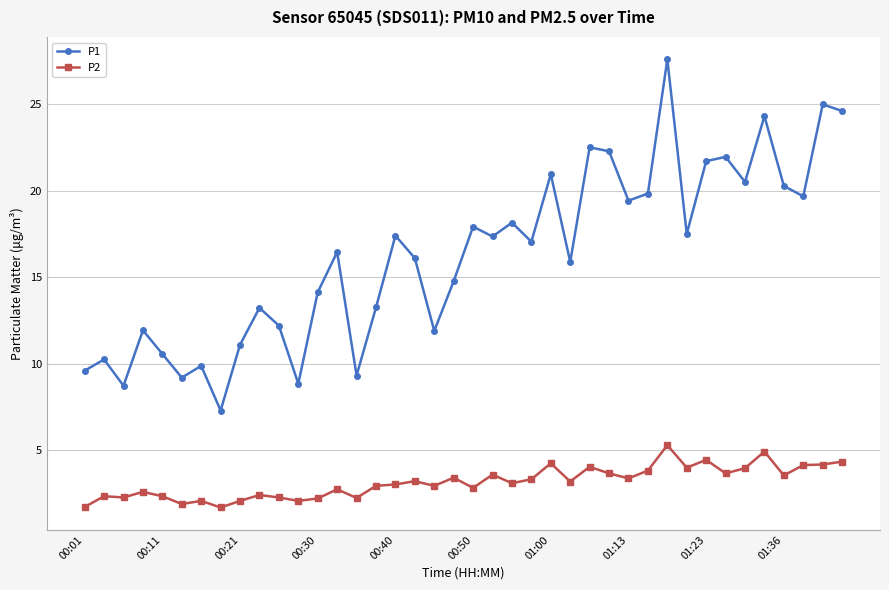

True or false: P1 and P2 intersect in this chart.

False